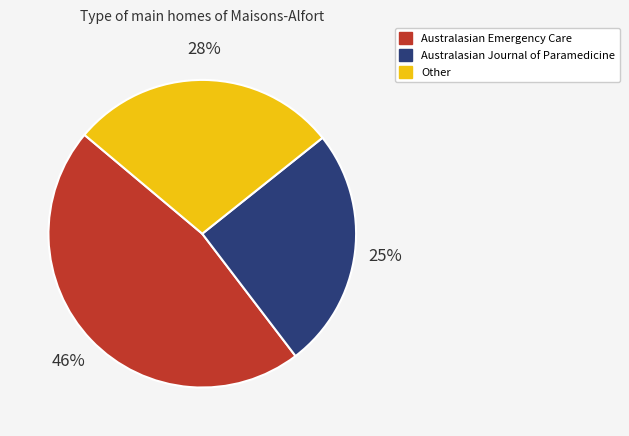

To the nearest percent, what is the average slice percentage?

33%